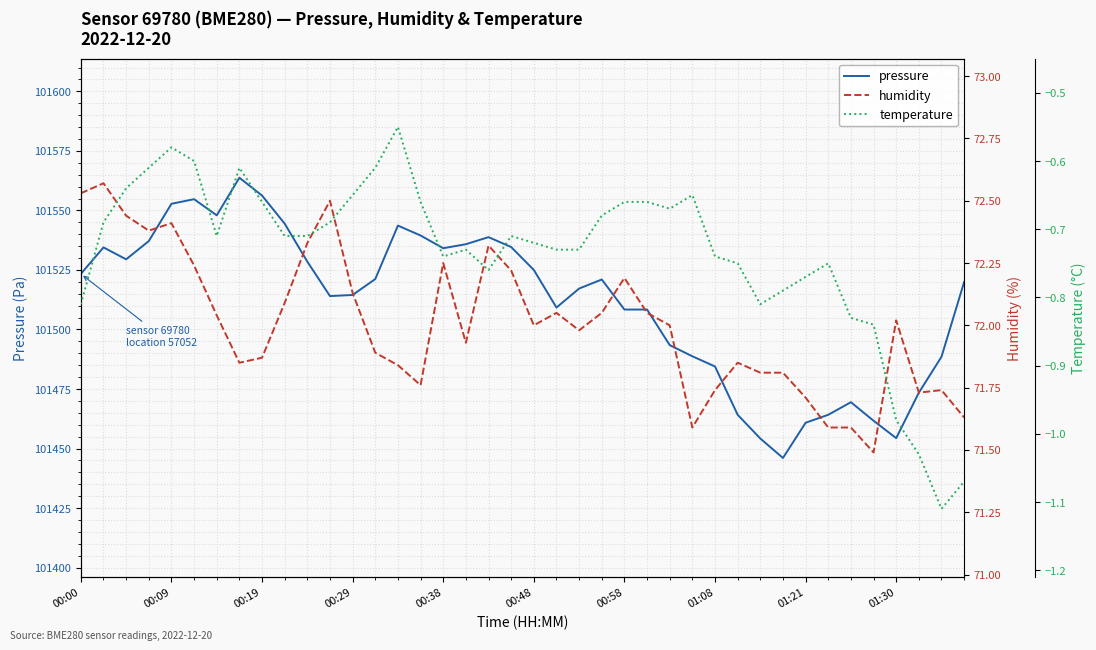

Reading right to left, what are all the values shown in this chart?

pressure: 101519.9	101488.6	101473.5	101454.4	101461.7	101469.5	101464.2	101460.8	101446.1	101454.2	101464.2	101484.5	101488.8	101493.4	101508.4	101508.4	101521.0	101517.2	101509.2	101525.0	101534.6	101538.8	101535.8	101534.1	101539.5	101543.6	101521.2	101514.5	101514.0	101528.5	101544.4	101556.2	101563.7	101547.9	101554.7	101552.8	101537.1	101529.5	101534.5	101523.3
humidity: 71.6	71.7	71.7	72.0	71.5	71.6	71.6	71.7	71.8	71.8	71.8	71.7	71.6	72.0	72.0	72.2	72.0	72.0	72.0	72.0	72.2	72.3	71.9	72.2	71.8	71.8	71.9	72.1	72.5	72.3	72.1	71.9	71.8	72.0	72.2	72.4	72.4	72.4	72.6	72.5
temperature: -1.1	-1.1	-1.0	-1.0	-0.8	-0.8	-0.8	-0.8	-0.8	-0.8	-0.8	-0.7	-0.7	-0.7	-0.7	-0.7	-0.7	-0.7	-0.7	-0.7	-0.7	-0.8	-0.7	-0.7	-0.7	-0.6	-0.6	-0.7	-0.7	-0.7	-0.7	-0.7	-0.6	-0.7	-0.6	-0.6	-0.6	-0.6	-0.7	-0.8